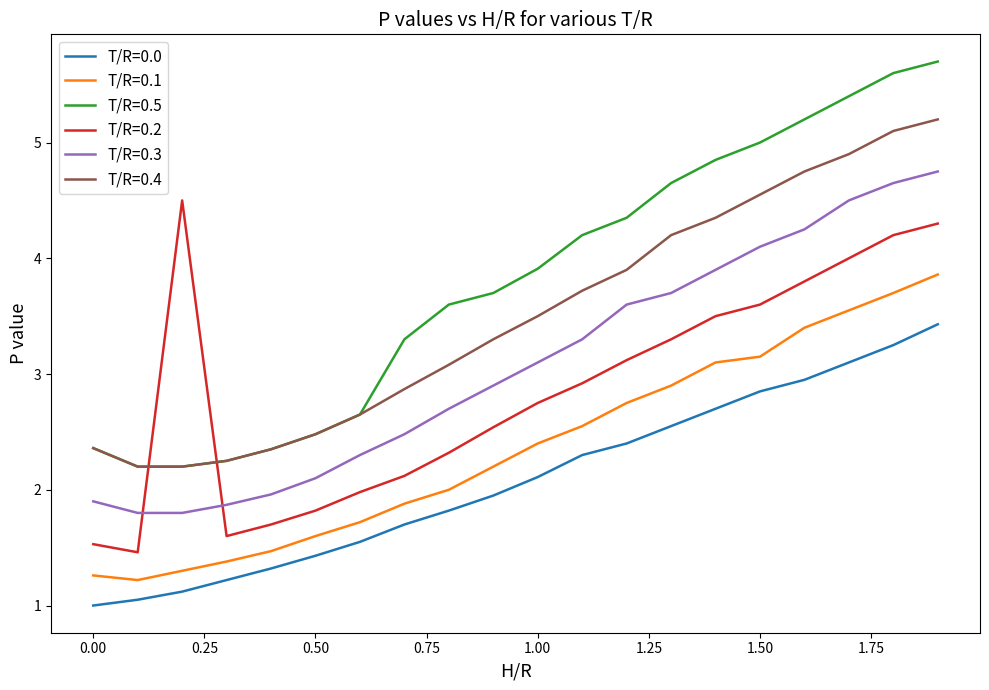

Which series has the widest spread of values?

T/R=0.5